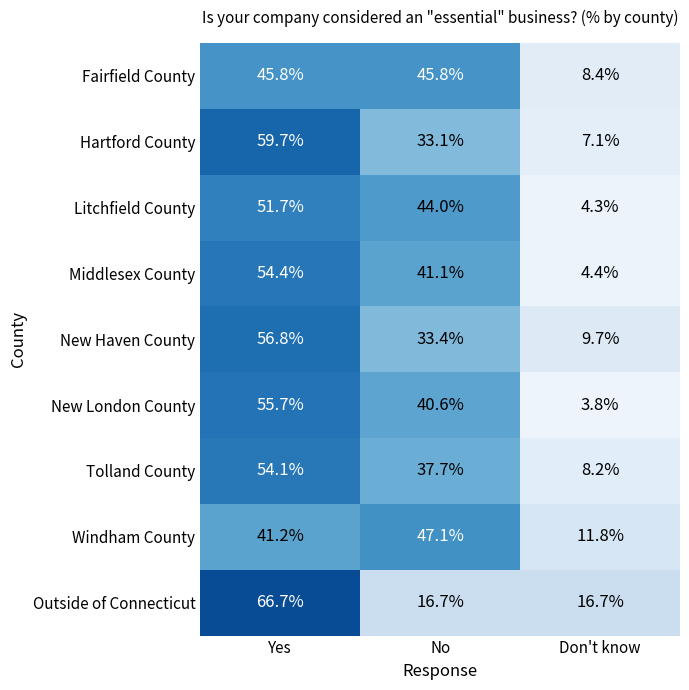

Reading right to left, list all the values displayed in this chart.

Fairfield County: Don't know=8.4	No=45.8	Yes=45.8
Hartford County: Don't know=7.1	No=33.1	Yes=59.7
Litchfield County: Don't know=4.3	No=44.0	Yes=51.7
Middlesex County: Don't know=4.4	No=41.1	Yes=54.4
New Haven County: Don't know=9.7	No=33.4	Yes=56.8
New London County: Don't know=3.8	No=40.6	Yes=55.7
Tolland County: Don't know=8.2	No=37.7	Yes=54.1
Windham County: Don't know=11.8	No=47.1	Yes=41.2
Outside of Connecticut: Don't know=16.7	No=16.7	Yes=66.7